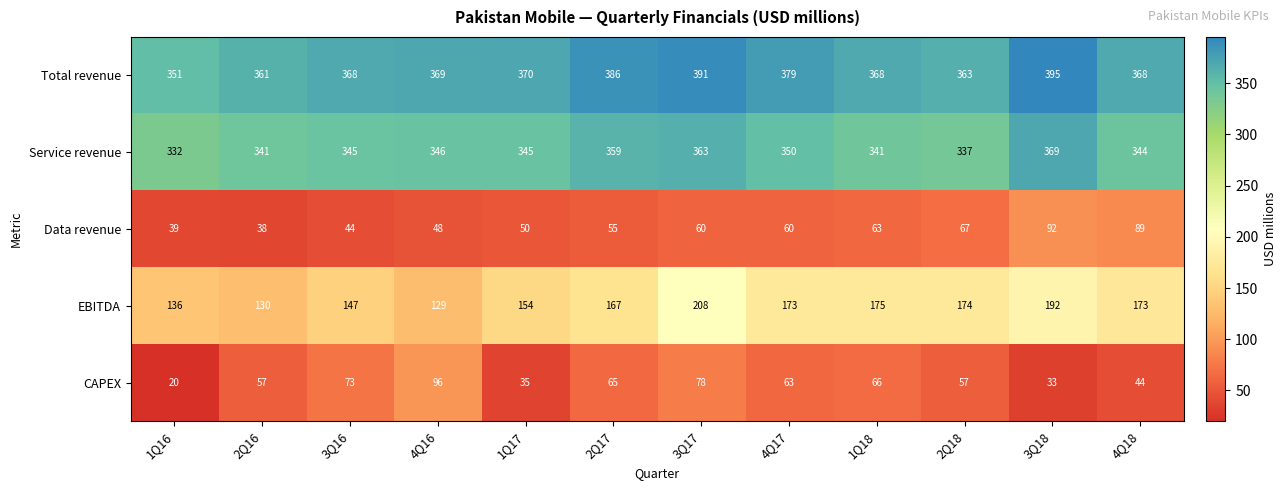

At 4Q17, list the series in order from smallest to largest.

Data revenue, CAPEX, EBITDA, Service revenue, Total revenue